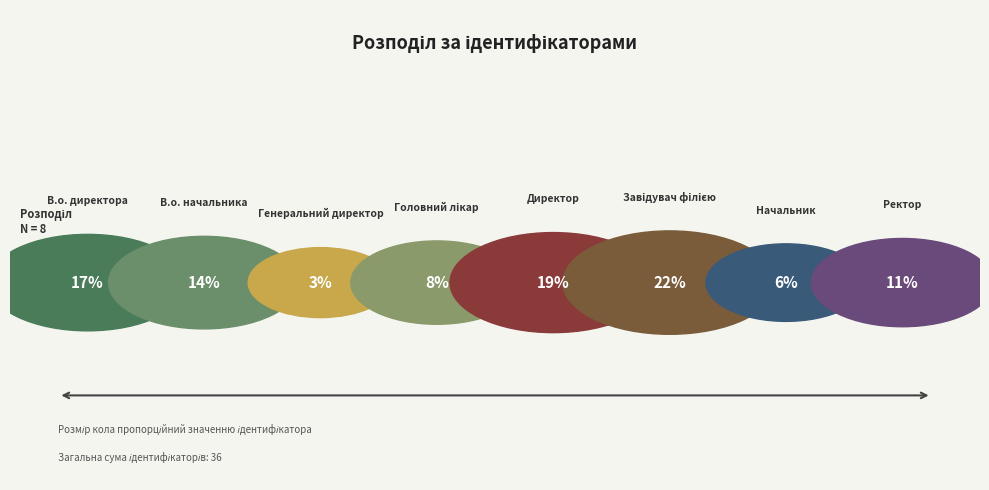

To the nearest percent, what is the difference between the largest and smallest slice percentages?

19%